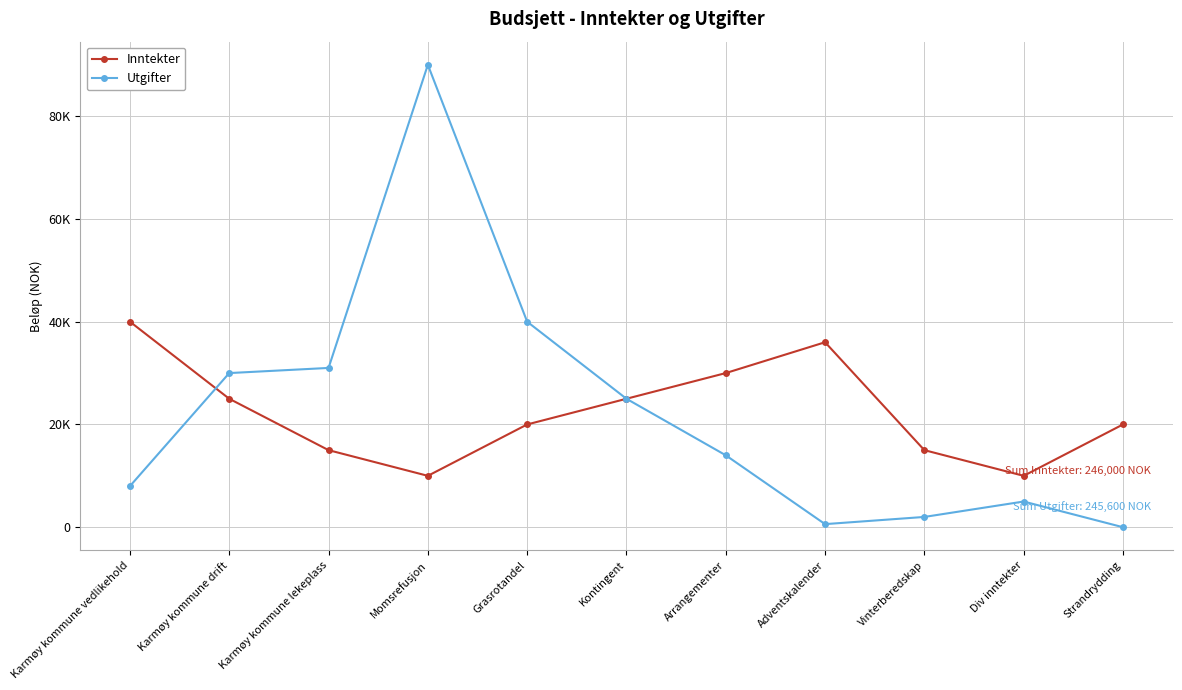

True or false: Inntekter has more than 1 interior local peaks.

False